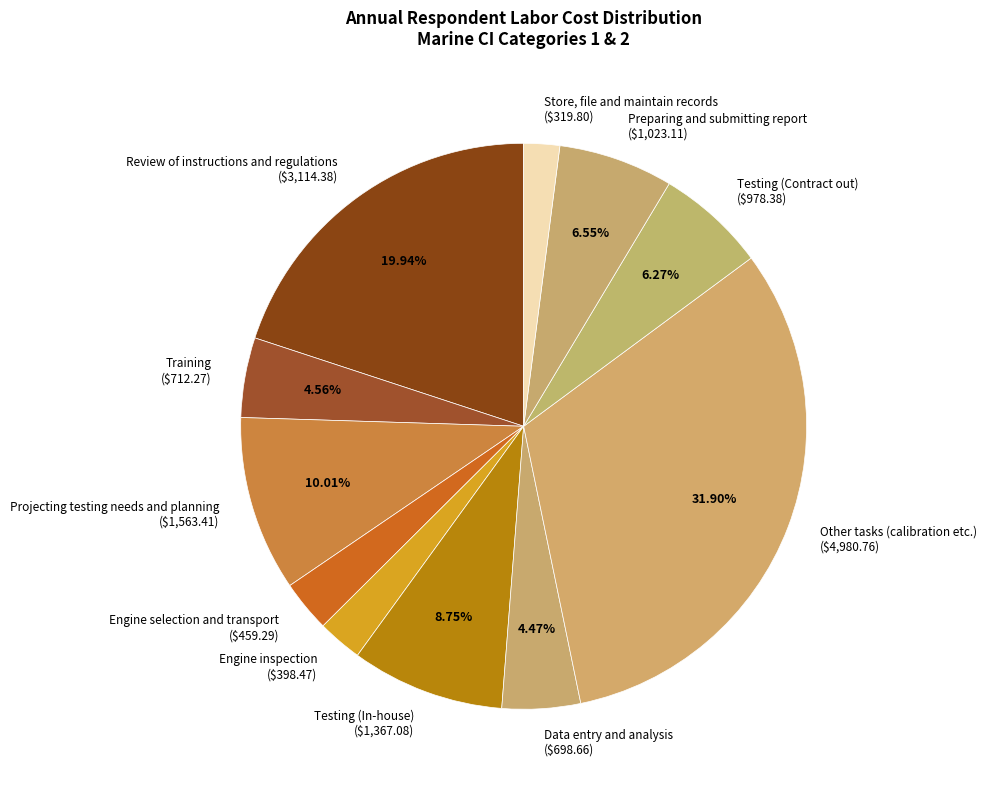

To the nearest percent, what is the difference between the largest and smallest slice percentages?

30%